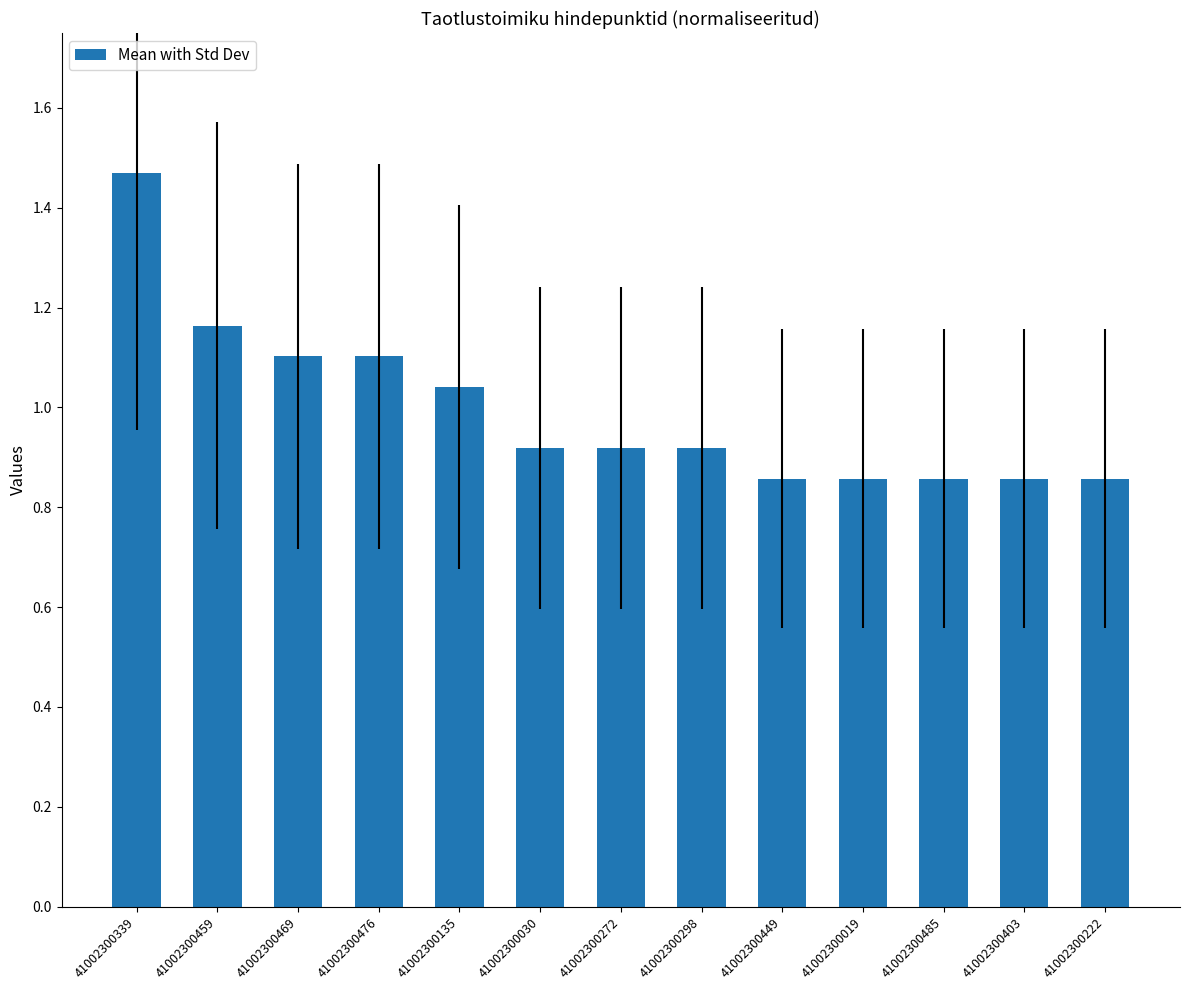

What is the label of the 10th bar from the right?

41002300476